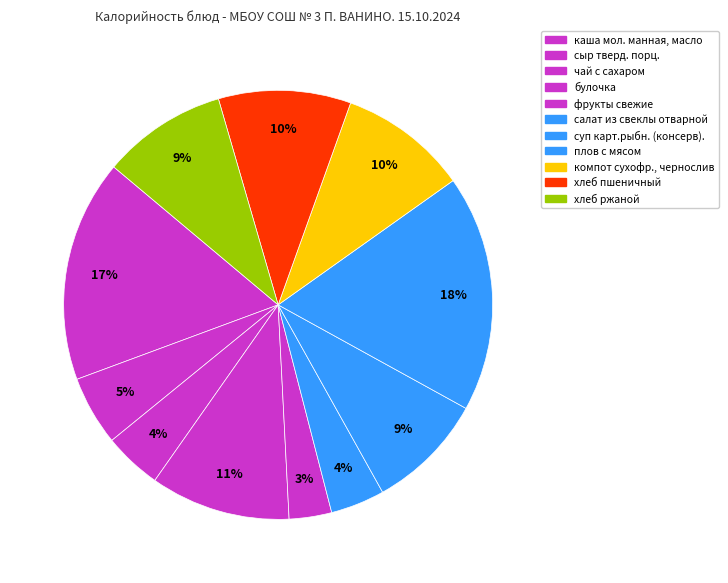

What is the smallest slice in the pie chart?

фрукты свежие